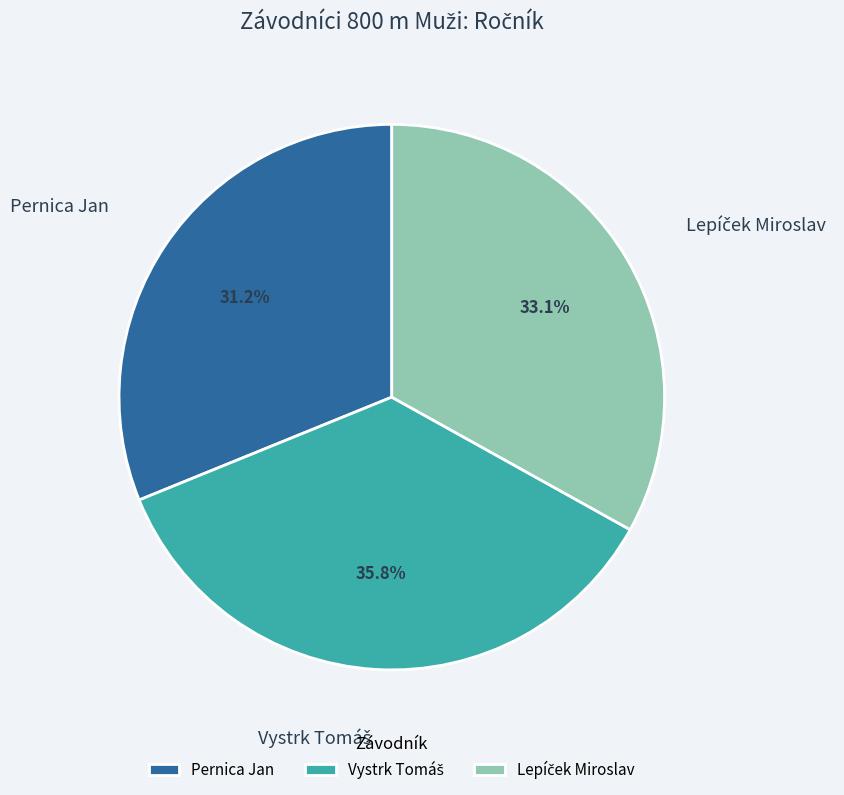

Is there any slice that represents more than half of the pie?

No